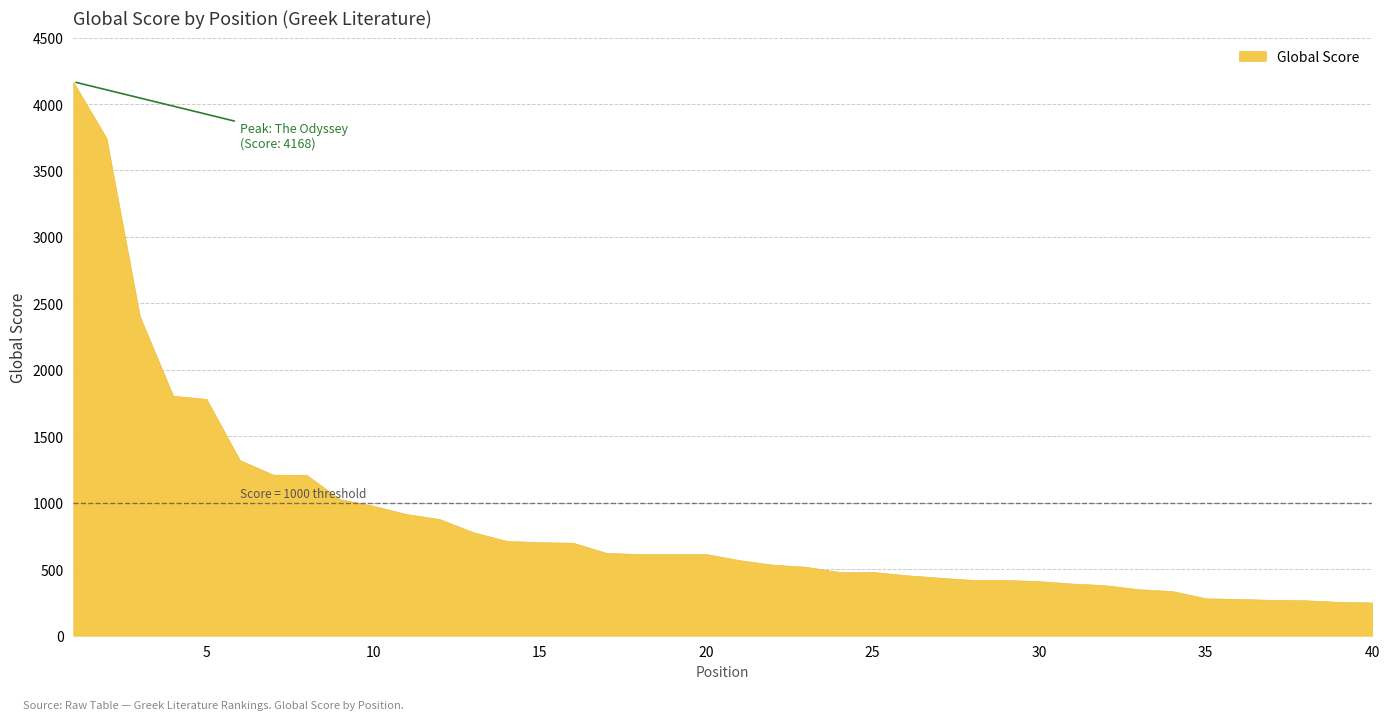

List the labels in order of value, largest first.

1, 2, 3, 4, 5, 6, 7, 8, 9, 10, 11, 12, 13, 14, 15, 16, 17, 18, 19, 20, 21, 22, 23, 24, 25, 26, 27, 28, 29, 30, 31, 32, 33, 34, 35, 36, 37, 38, 39, 40